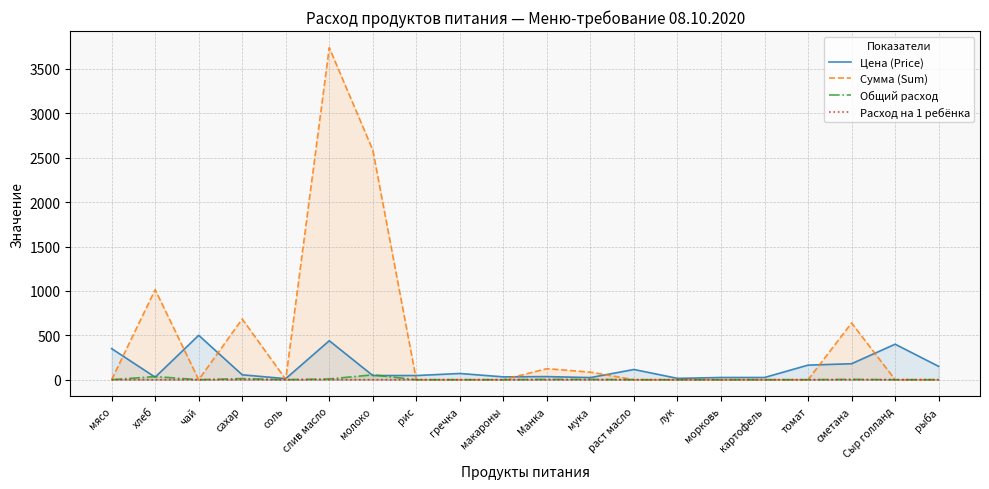

Which series has the largest range (max minus min)?

Сумма (Sum)